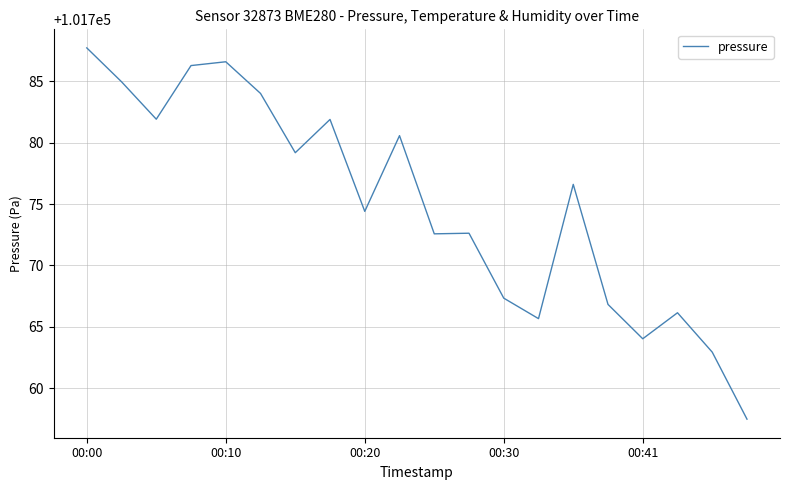

What is the minimum value shown in the chart?

101757.5